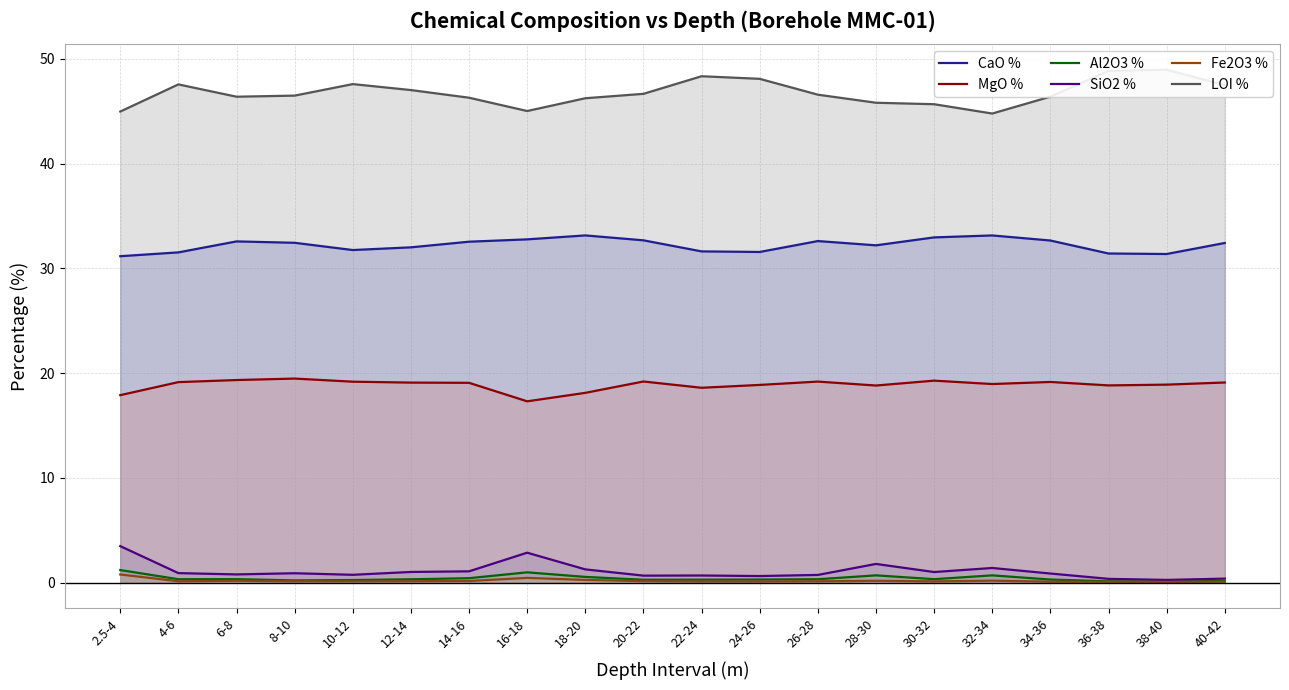

Between 22-24 and 40-42, which series saw the biggest shift?

LOI %